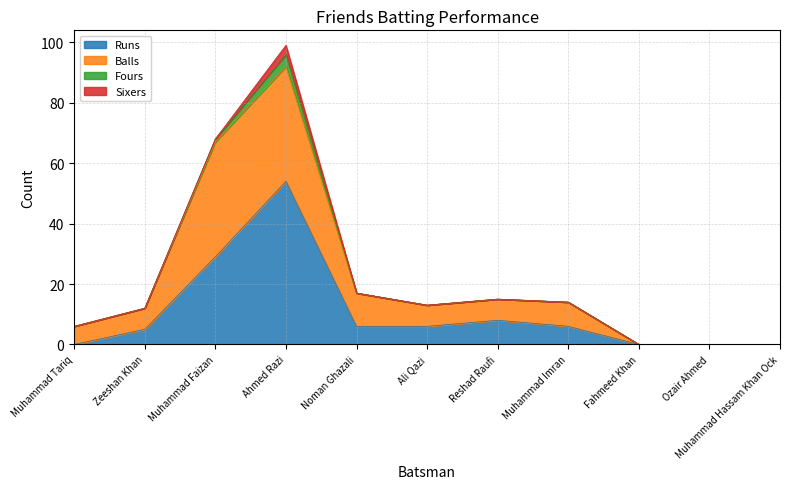

Does the chart display data point markers on the line(s)?

No